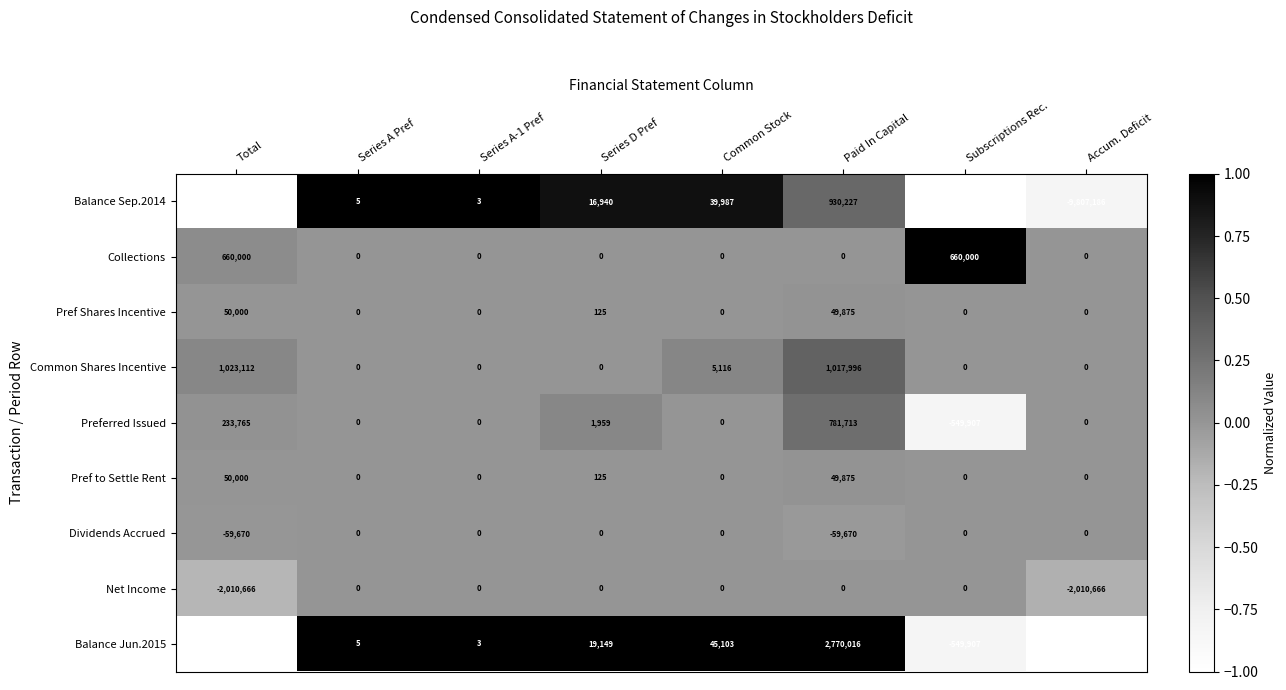

True or false: Pref to Settle Rent has a value of 0 at Accum. Deficit.

True